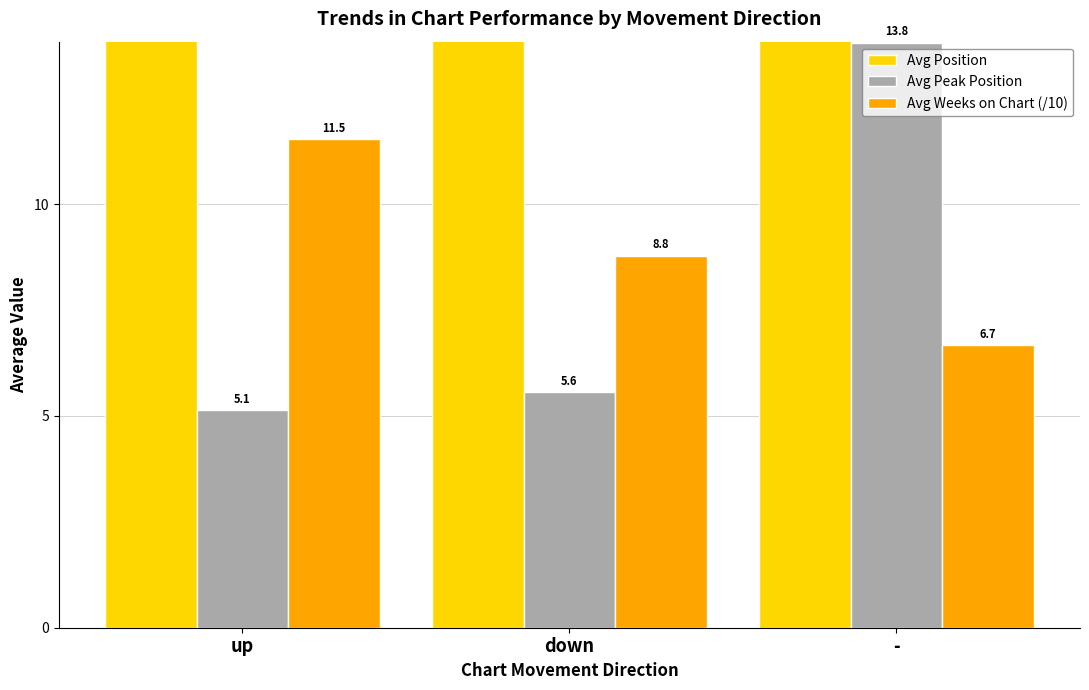

How many bars are there in each group?

3